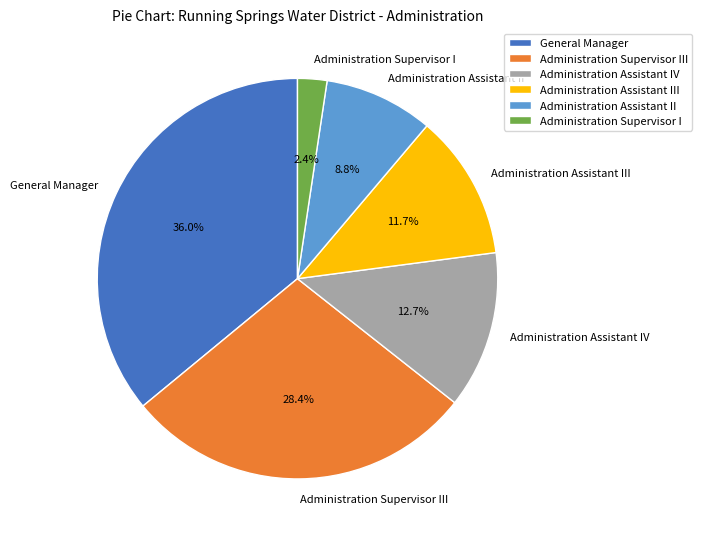

True or false: General Manager accounts for 36% of the total.

True